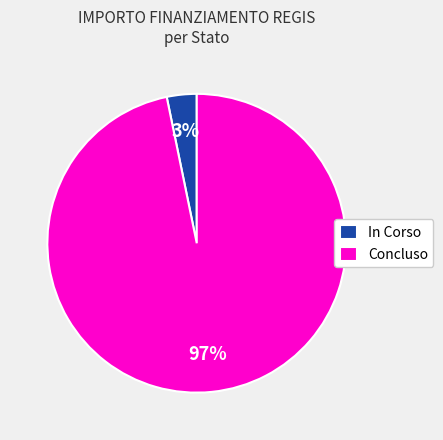

Between Concluso and In Corso, which is larger?

Concluso